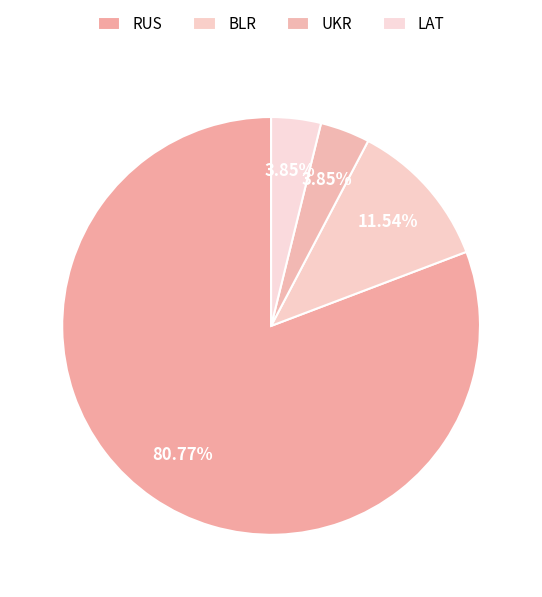

To the nearest percent, what portion does UKR represent?

4%